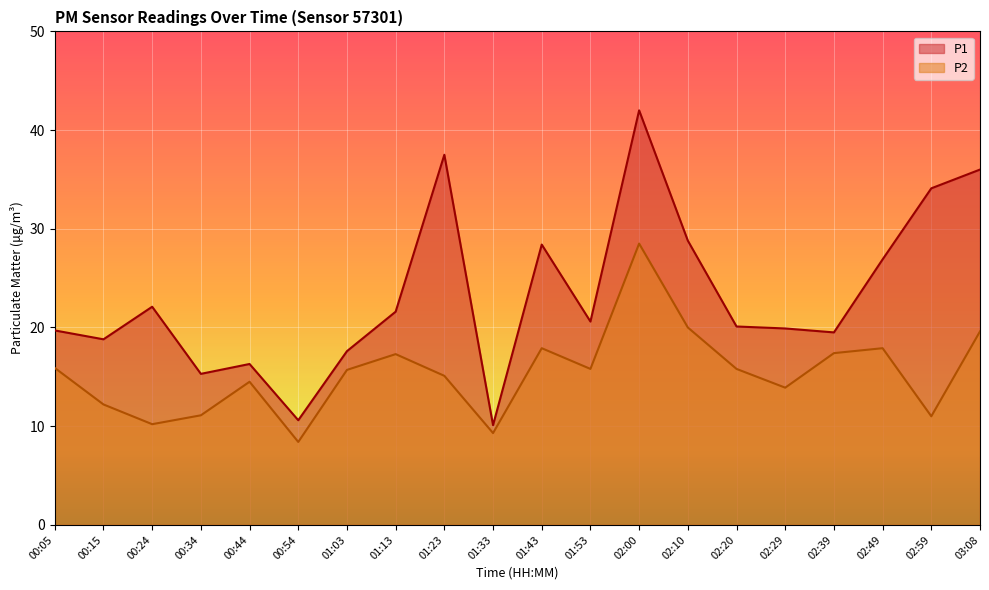

True or false: P2 and P1 cross at least once.

False